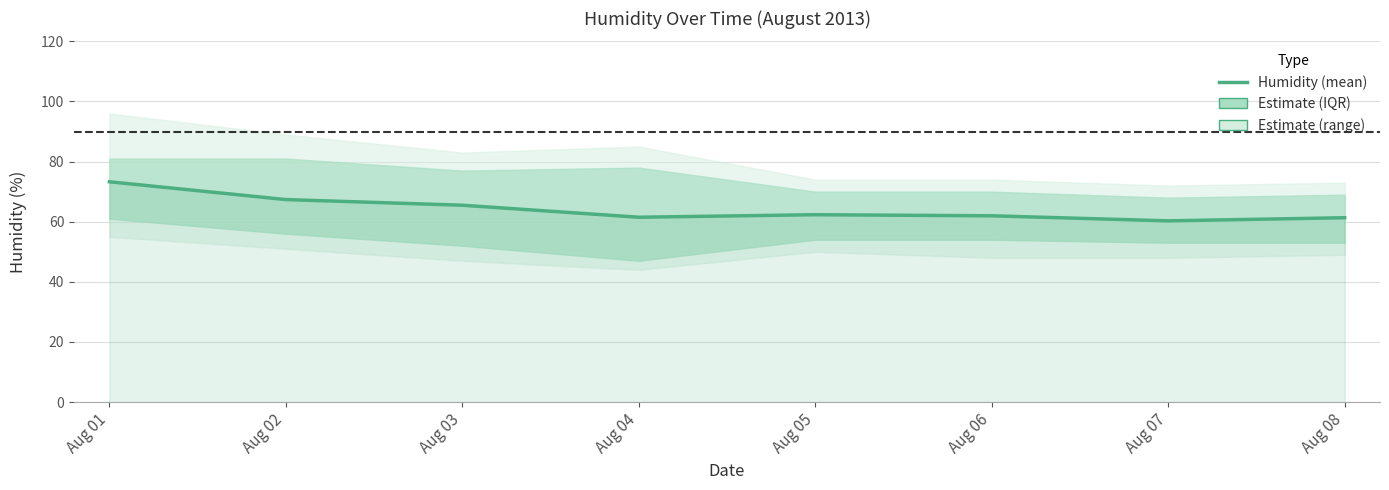

Does the chart display data point markers on the line(s)?

No